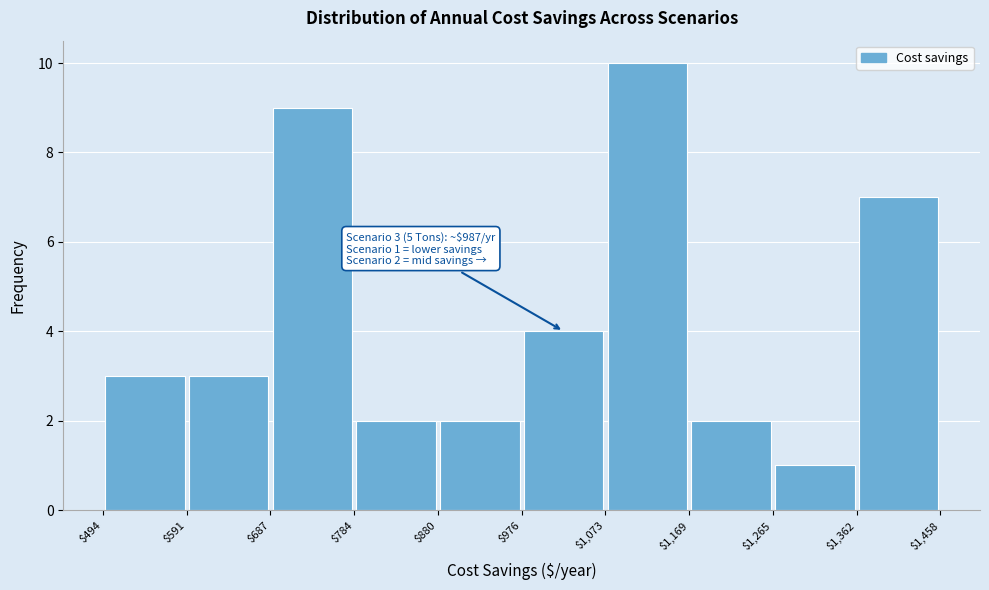

Which range on the x-axis has the tallest bar?

$1,073 to $1,169